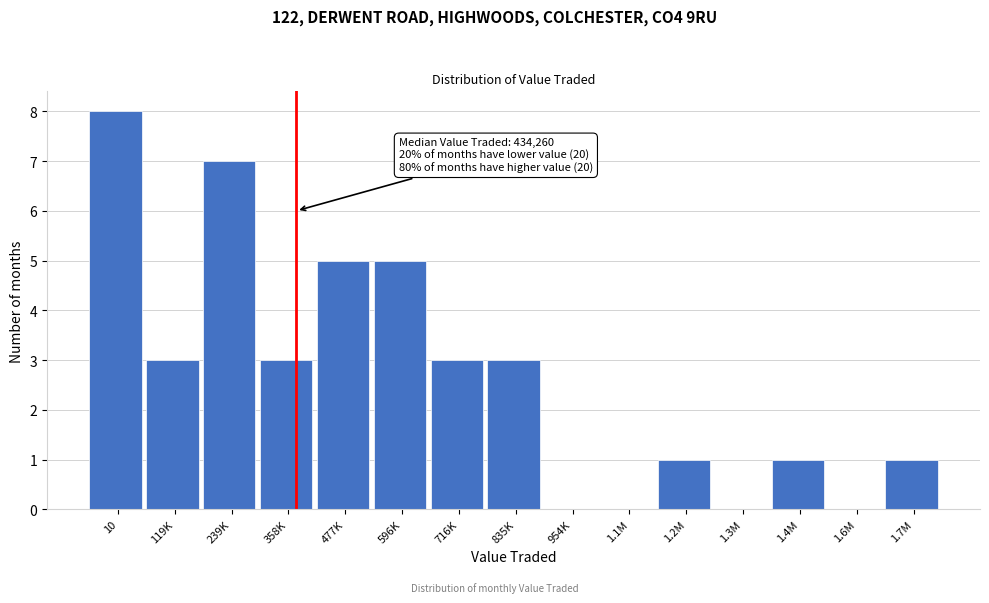

Reading left to right, list all the values displayed in this chart.

10=8	119K=3	239K=7	358K=3	477K=5	596K=5	716K=3	835K=3	954K=0	1.1M=0	1.2M=1	1.3M=0	1.4M=1	1.6M=0	1.7M=1